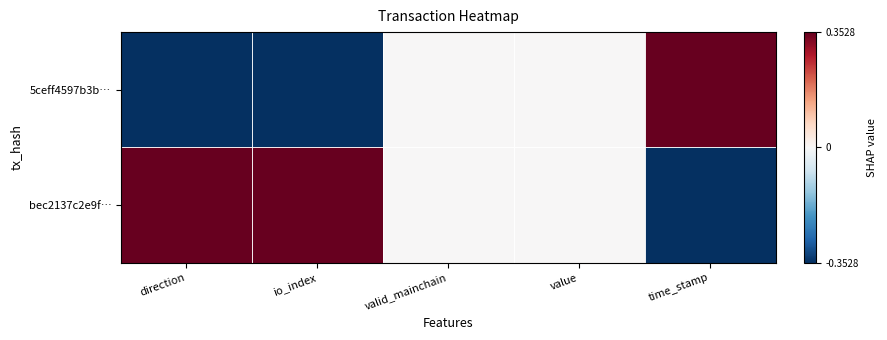

Which has a higher value, io_index or time_stamp?

time_stamp